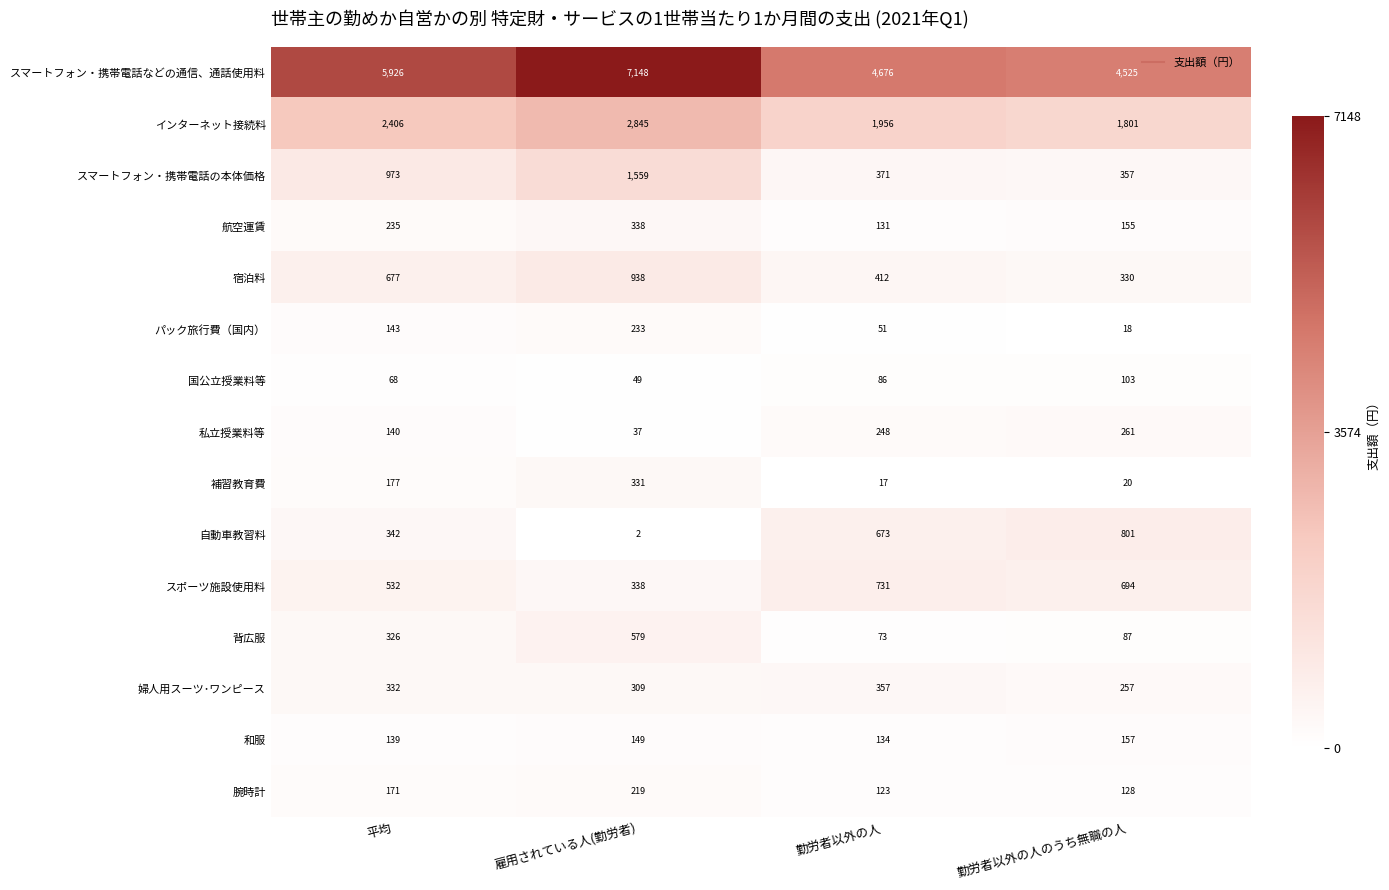

How many distinct data groups are displayed?

15